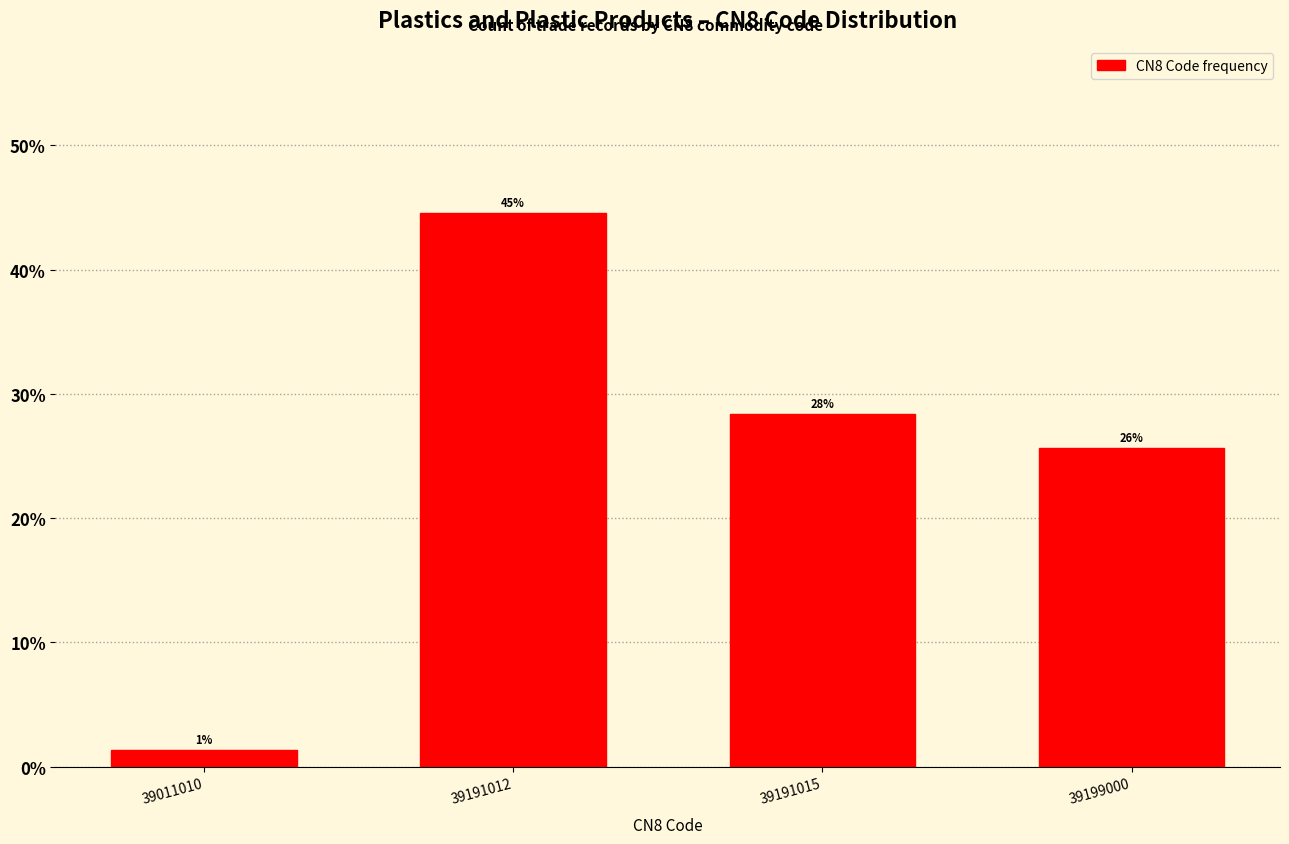

Are the bars horizontal?

No